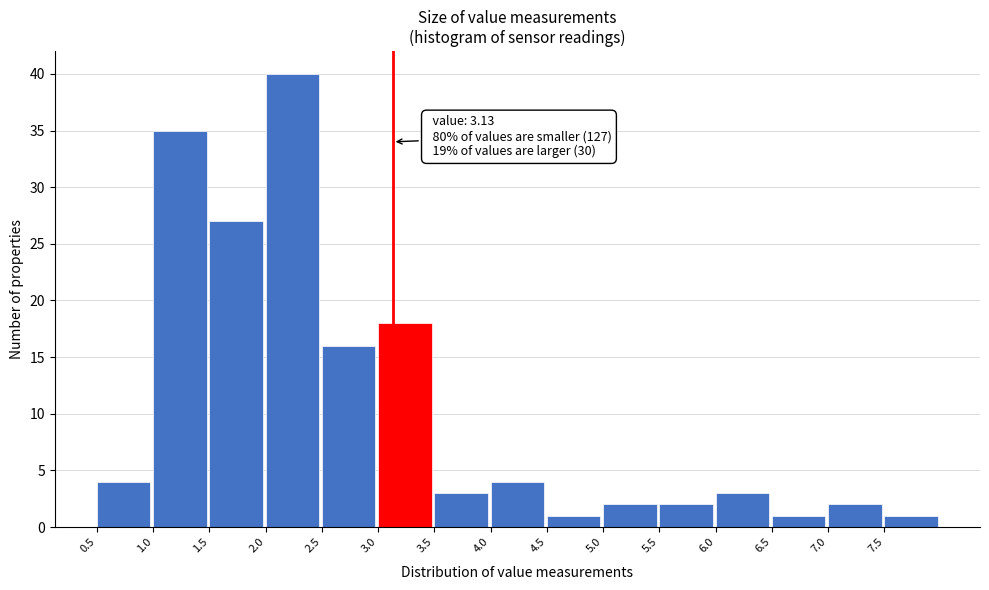

Over which range of the x-axis is the bar tallest?

2.0 to 2.5